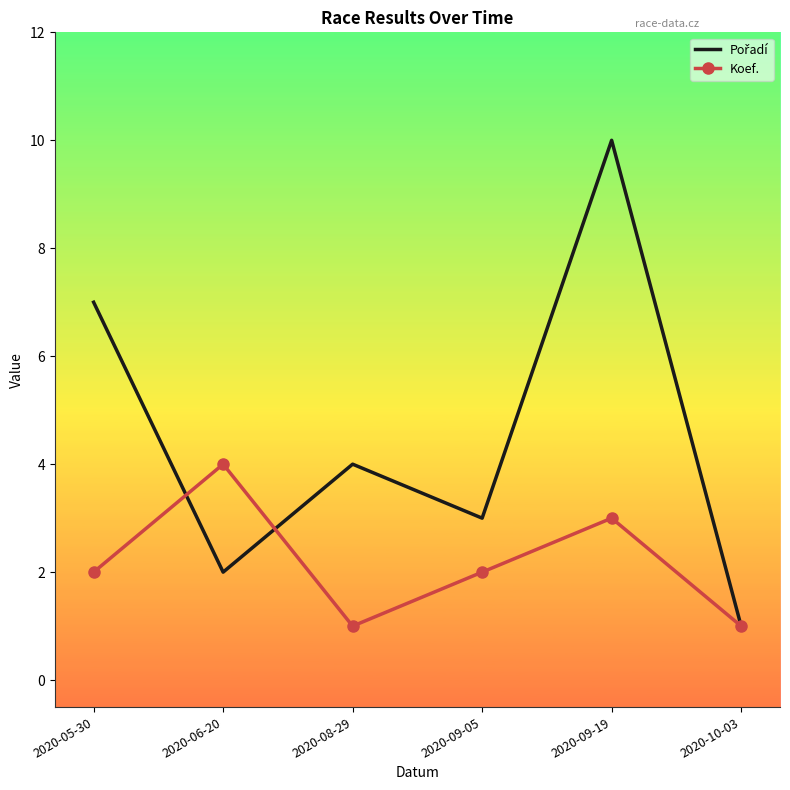

The value of Koef. at 2020-10-03 is 1. True or false?

True